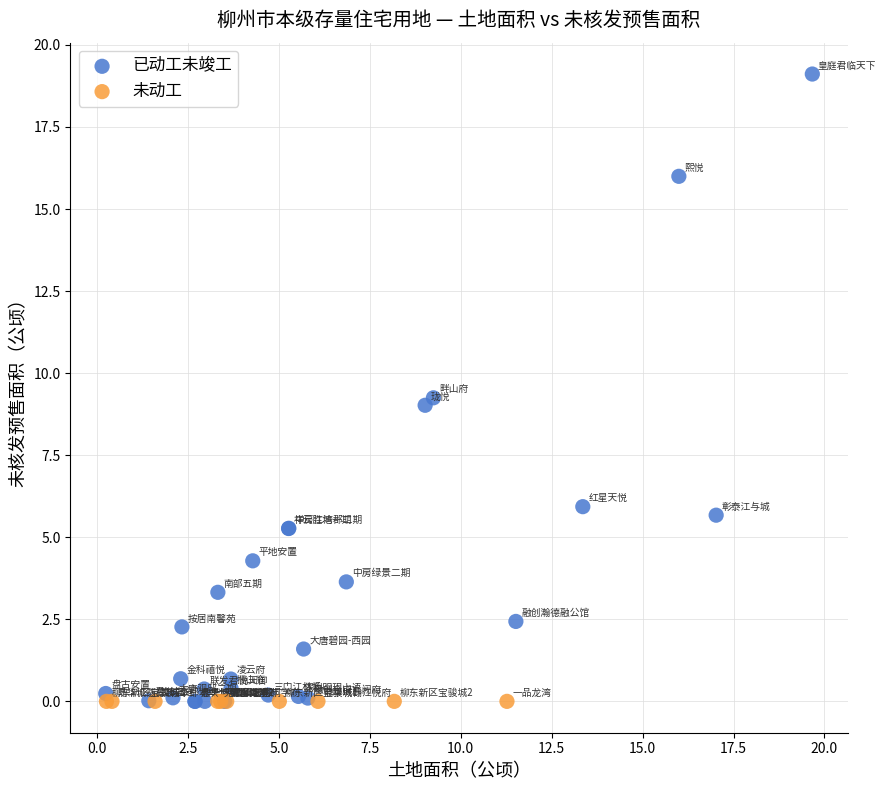

What are all the series names shown in the legend?

已动工未竣工, 未动工